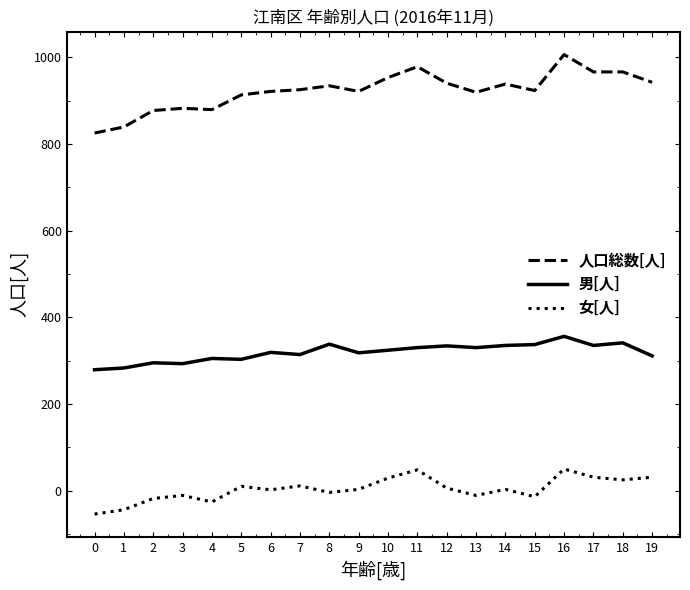

True or false: 女[人] and 人口総数[人] cross at least once.

False